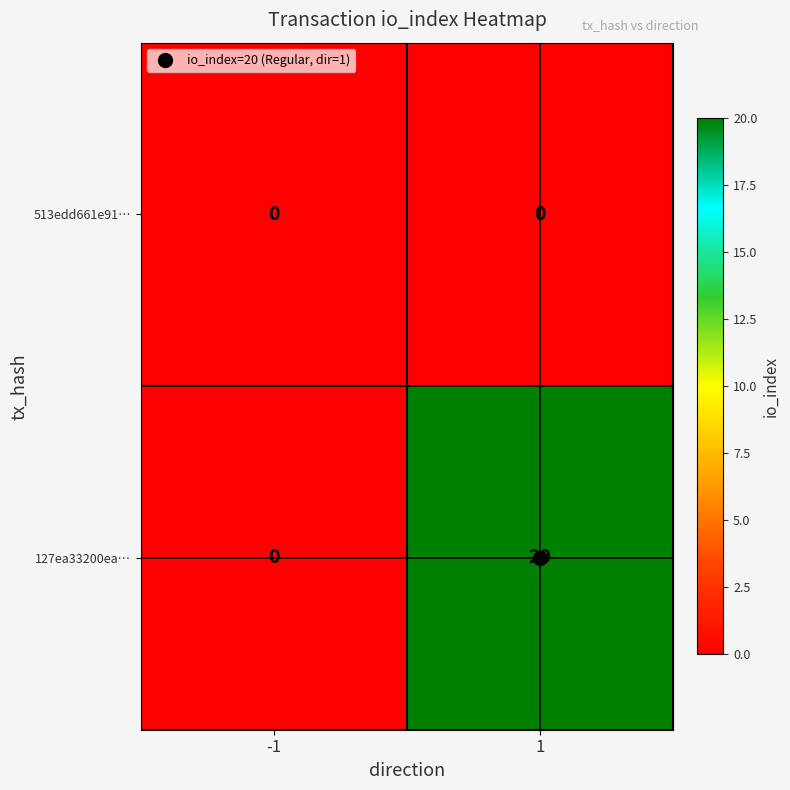

Between -1 and 1, which series saw the biggest shift?

127ea33200ea…